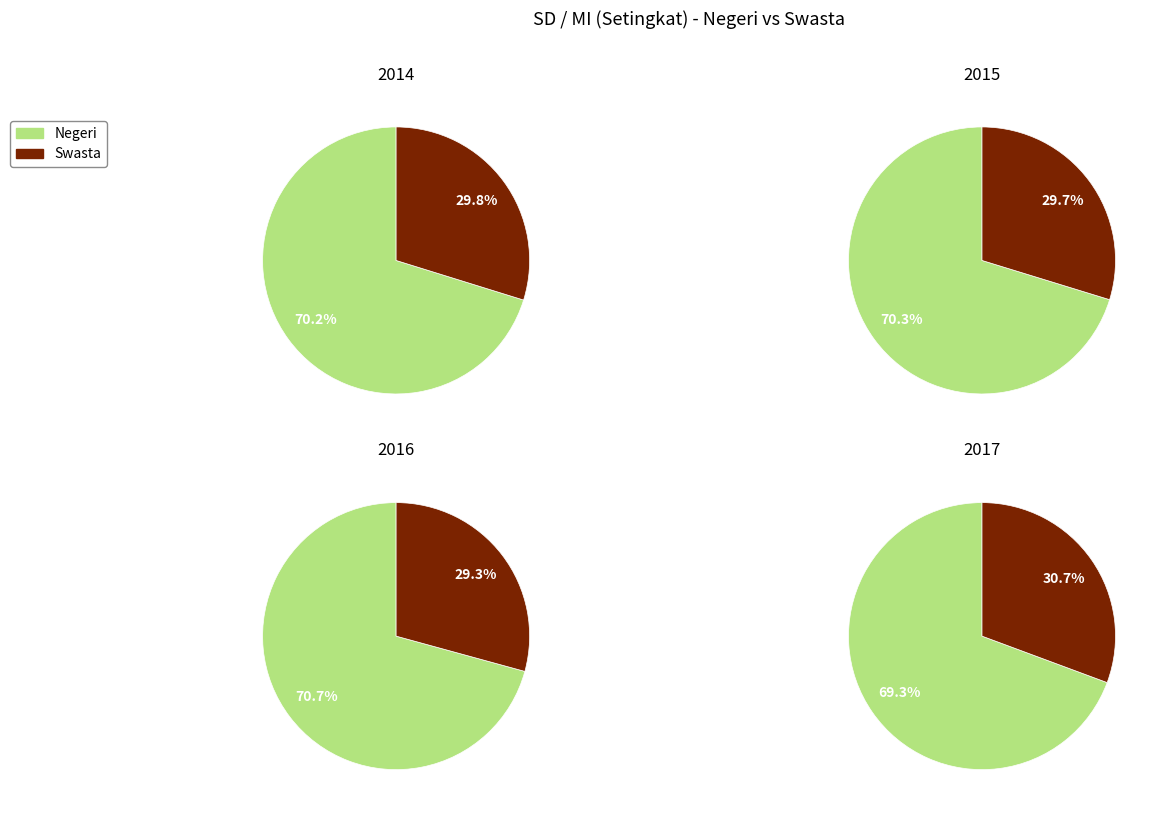

Rank the series at 2016 from lowest to highest value.

Swasta, Negeri